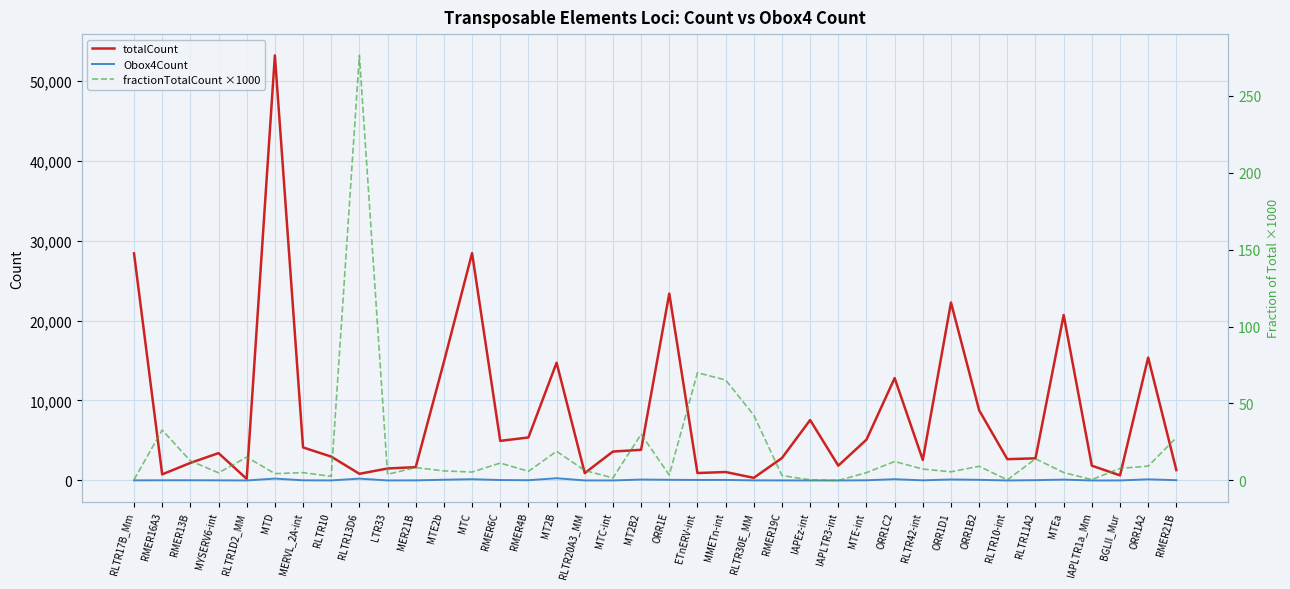

Count the number of categories in the chart.

38